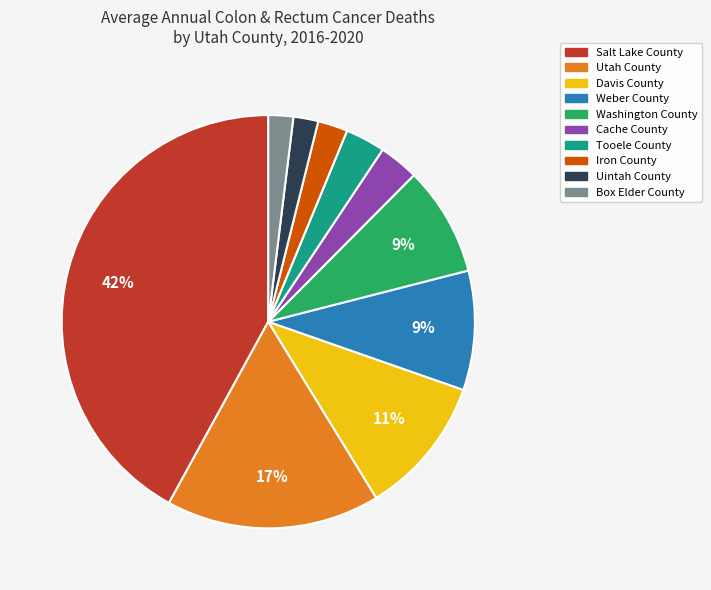

Is it true that Davis County is 25% of the pie?

False